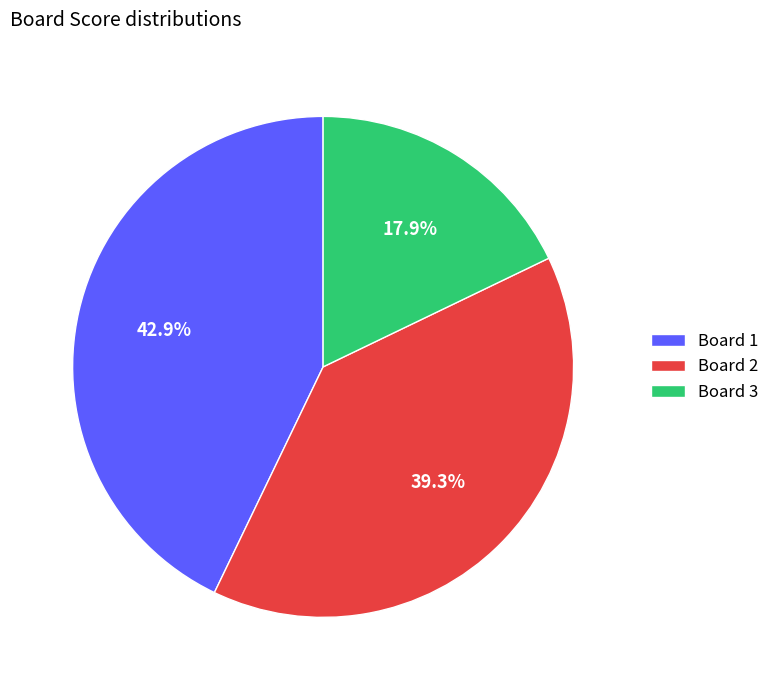

What is the largest slice in the pie chart?

Board 1